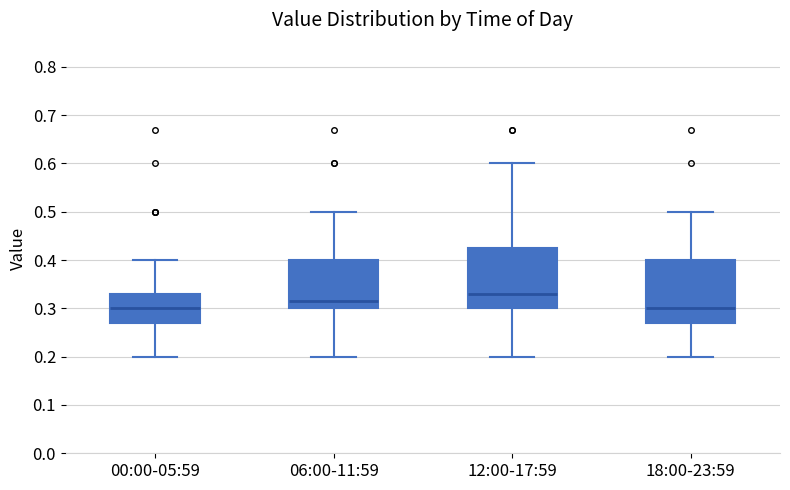

Reading left to right, read every box against the y-axis: the position of its median line, the range the box covers, and the ends of its whiskers. The values are not printed on the chart, so give them approximately, as read against the axis.

00:00-05:59: median 0.30, box 0.27 to 0.33, whiskers 0.20 to 0.40
06:00-11:59: median 0.32, box 0.30 to 0.40, whiskers 0.20 to 0.50
12:00-17:59: median 0.33, box 0.30 to 0.43, whiskers 0.20 to 0.60
18:00-23:59: median 0.30, box 0.27 to 0.40, whiskers 0.20 to 0.50